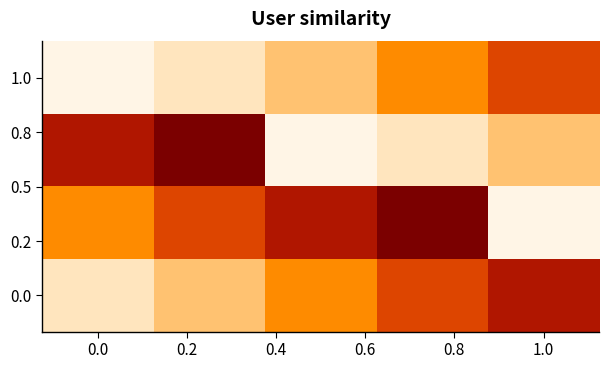

What is the greatest value displayed?

7